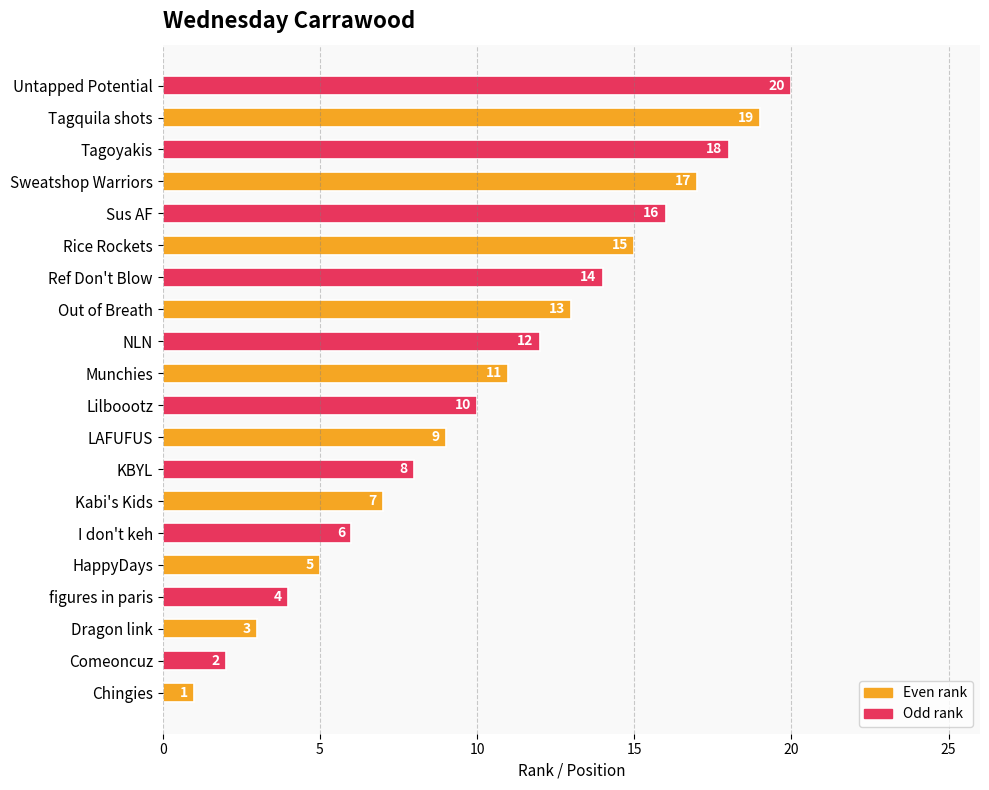

What is the difference between the values at Kabi's Kids and Untapped Potential?

13